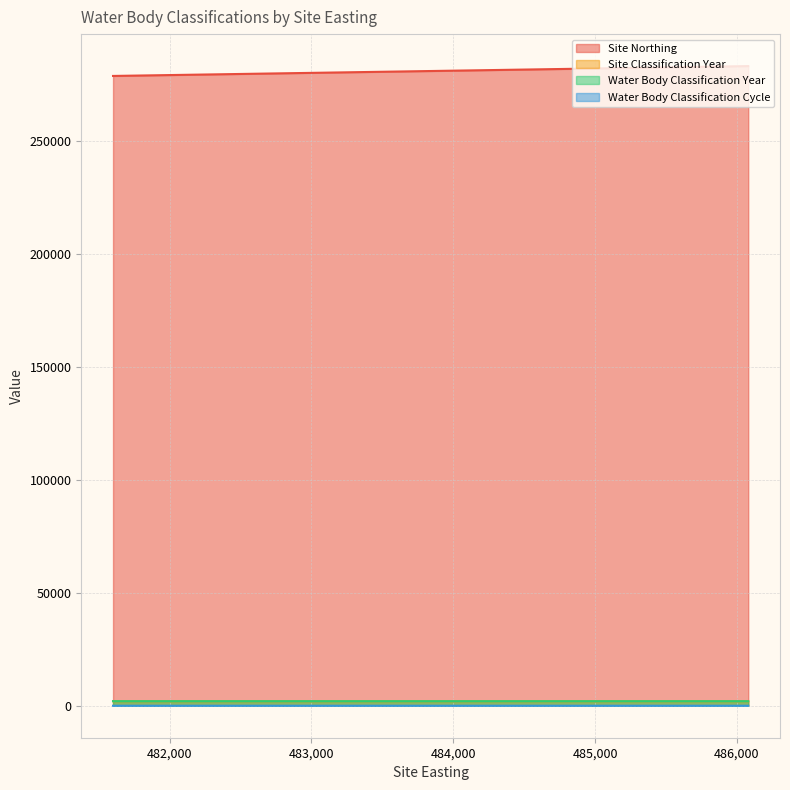

True or false: Site Northing and Water Body Classification Year intersect in this chart.

False